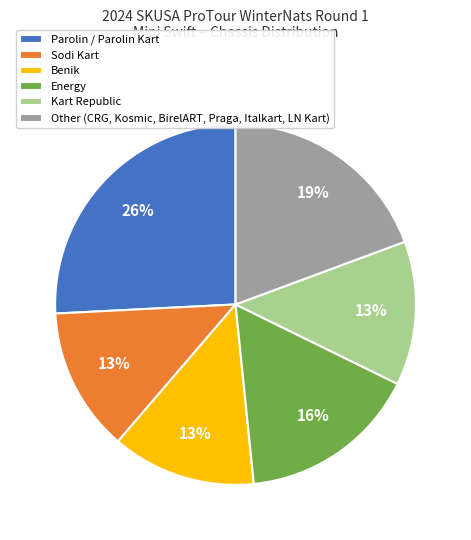

Is there any slice that represents more than half of the pie?

No